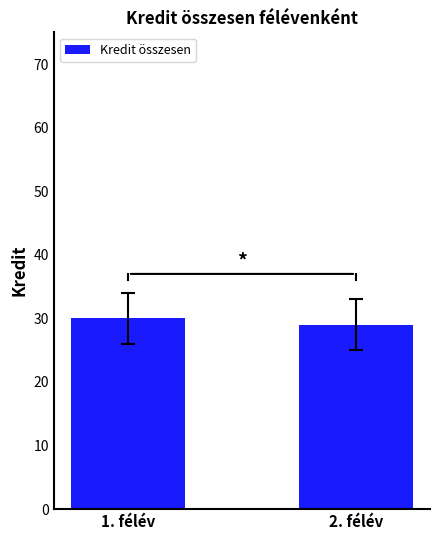

Rank the categories by value from highest to lowest.

1. félév, 2. félév